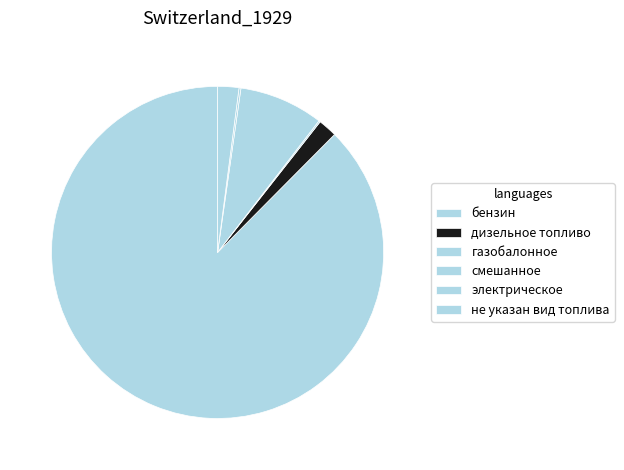

What is the ratio of the value at электрическое to the value at не указан вид топлива?

0.1